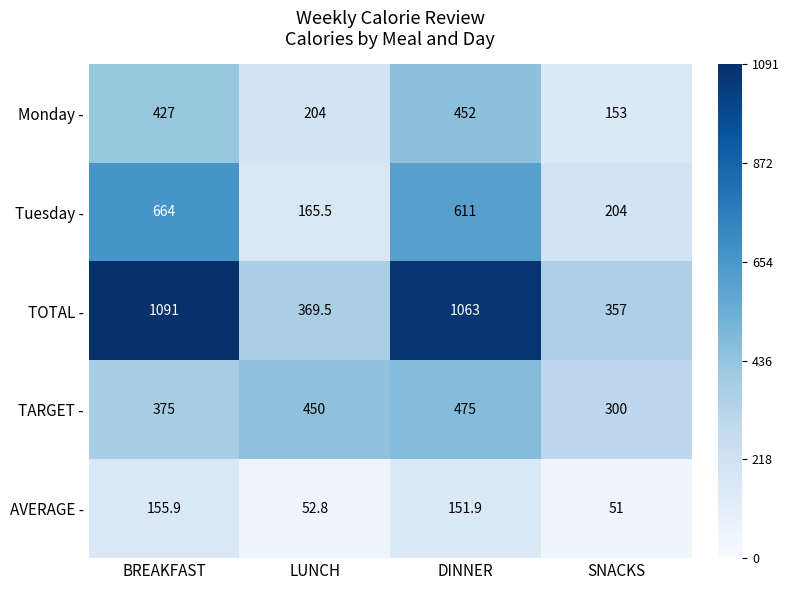

At which label does TOTAL - first exceed 1063?

BREAKFAST